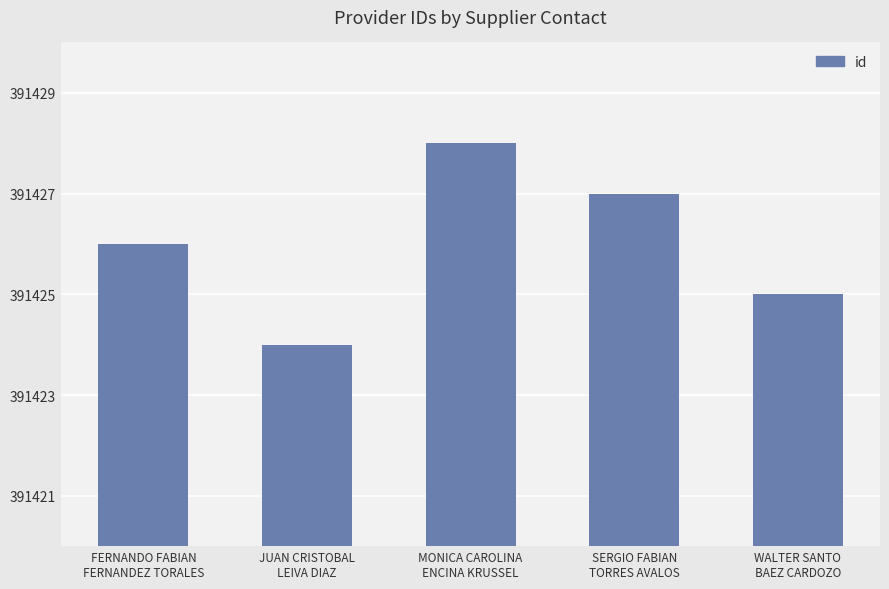

The value at MONICA CAROLINA
ENCINA KRUSSEL is 391428. True or false?

True